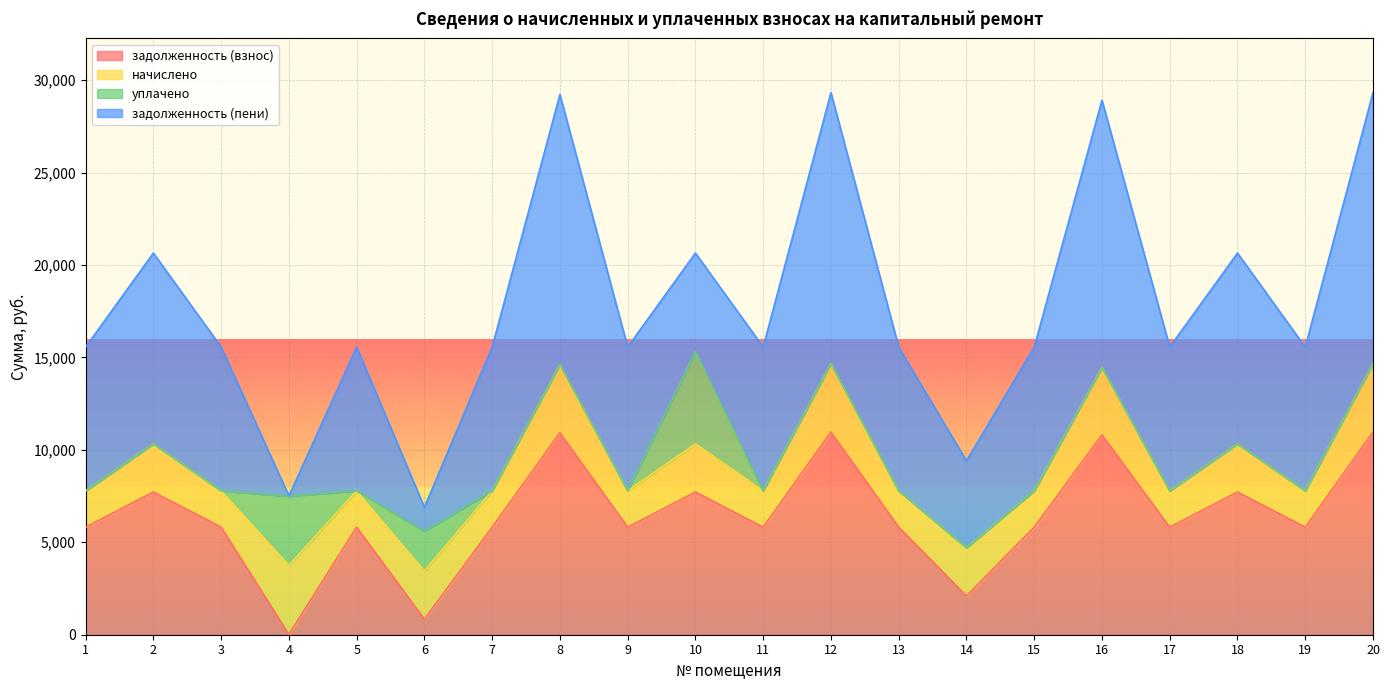

True or false: задолженность (пени) and начислено cross at least once.

True